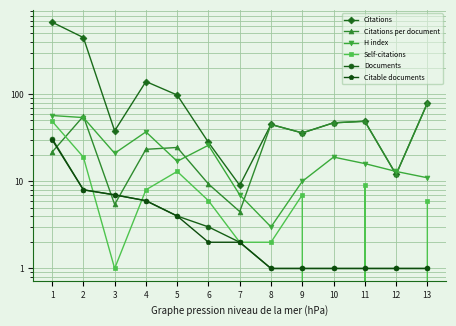

Where is Citable documents nearest to the value 15?

2